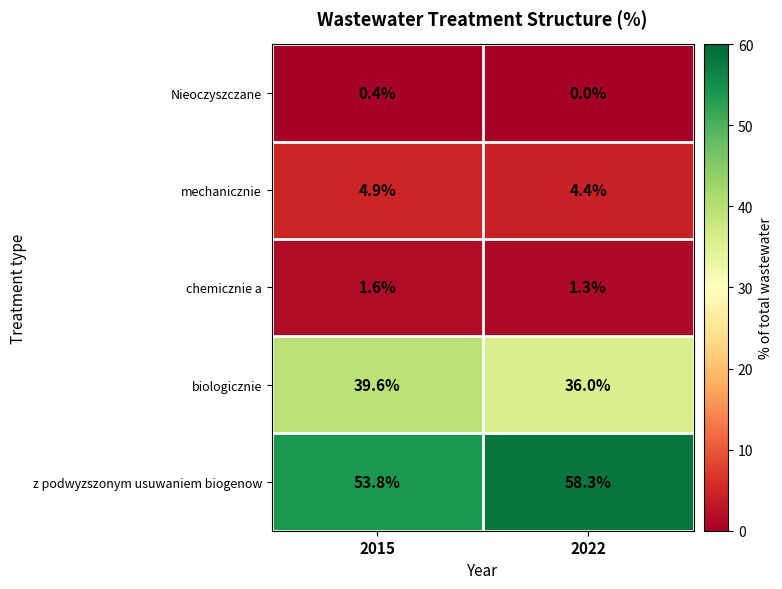

At which label does z podwyzszonym usuwaniem biogenow reach its peak?

2022